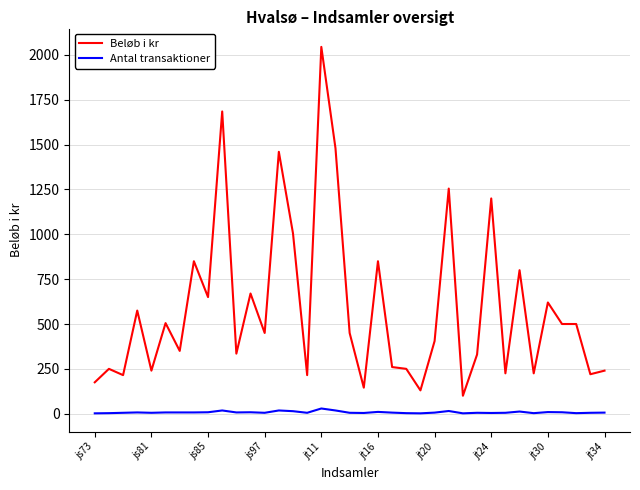

True or false: Antal transaktioner and Beløb i kr cross at least once.

False